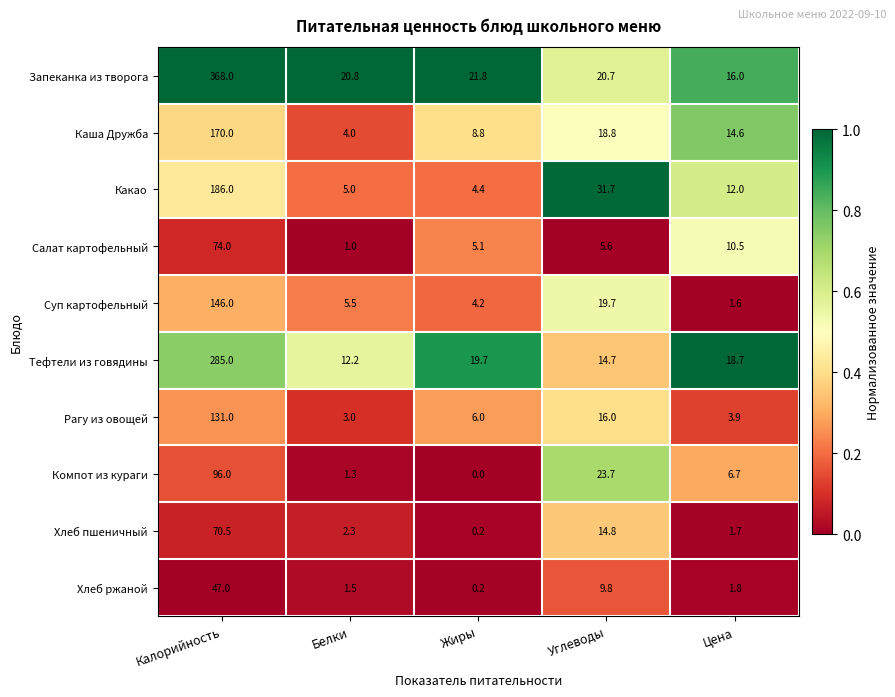

Rank the series by their maximum value, from lowest to highest.

Хлеб ржаной, Хлеб пшеничный, Салат картофельный, Компот из кураги, Рагу из овощей, Суп картофельный, Каша Дружба, Какао, Тефтели из говядины, Запеканка из творога